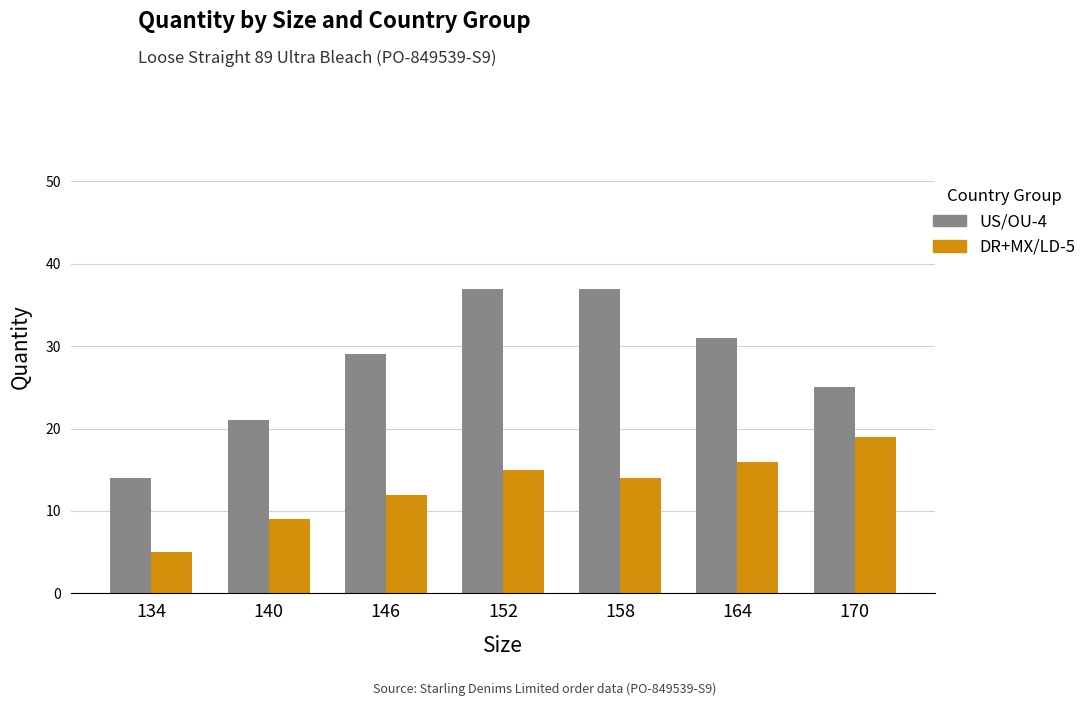

What is the value of the US/OU-4 bar at the 4th from the left?

37